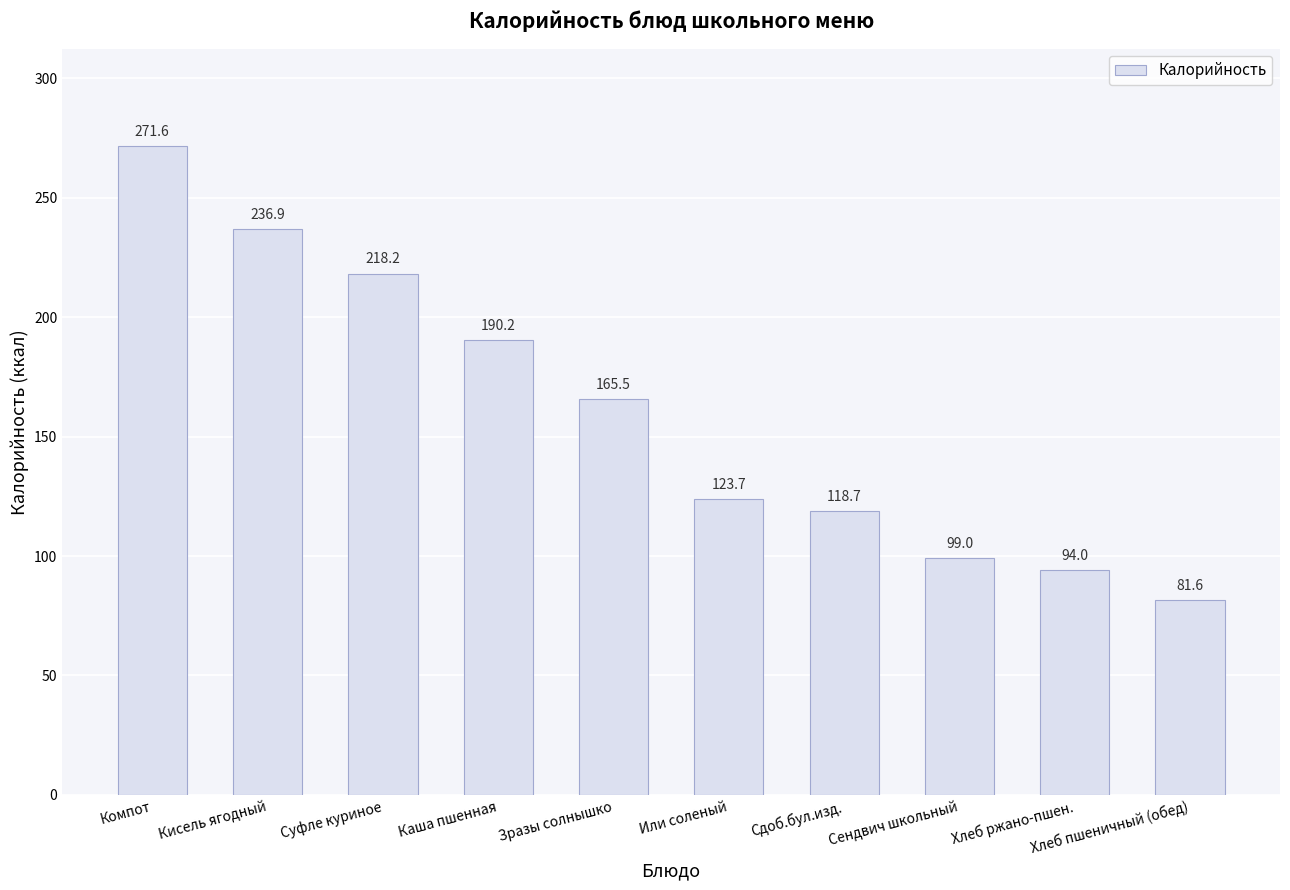

What is the maximum value shown in the chart?

271.6